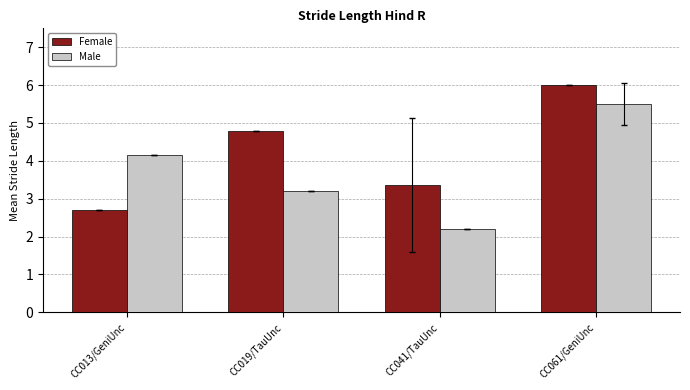

What is the sum of all Female values?

16.9